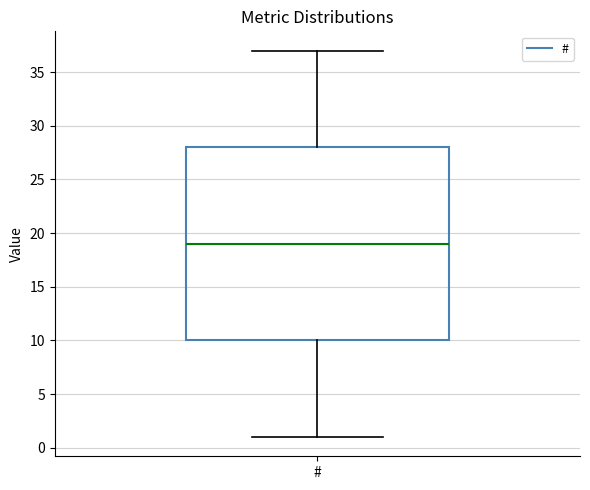

Where does the lower whisker of the box for # end on the y-axis? The values are not printed on the chart, so give them approximately, as read against the axis.

1